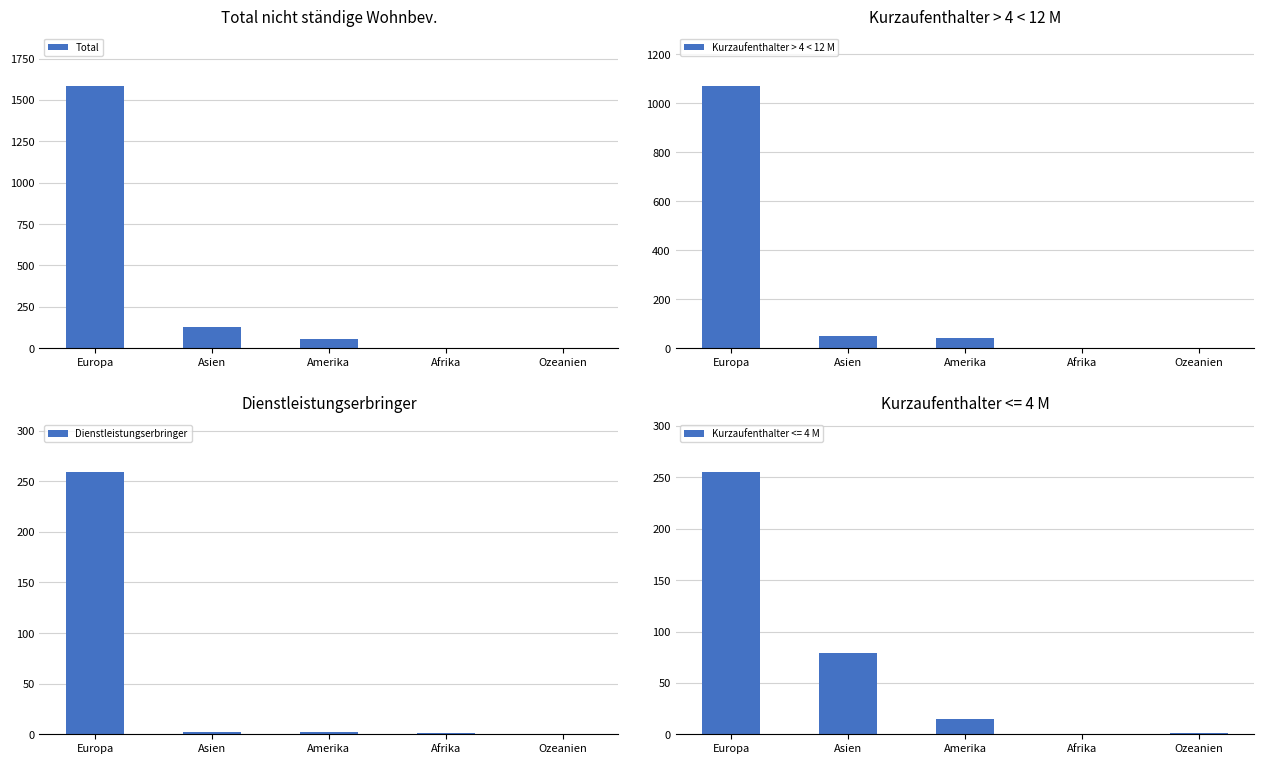

At Amerika, list the series in order from smallest to largest.

Dienstleistungserbringer, Kurzaufenthalter > 4 < 12 M, Total